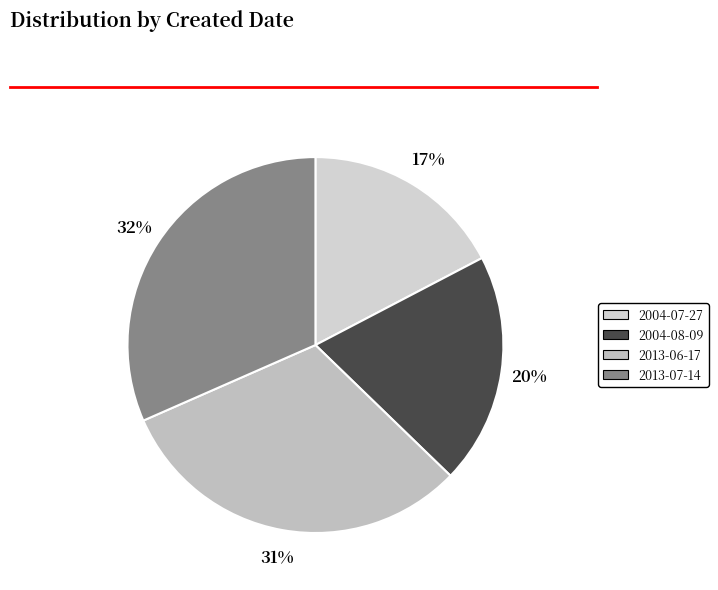

To the nearest percent, what percentage of the pie is 2004-07-27?

17%